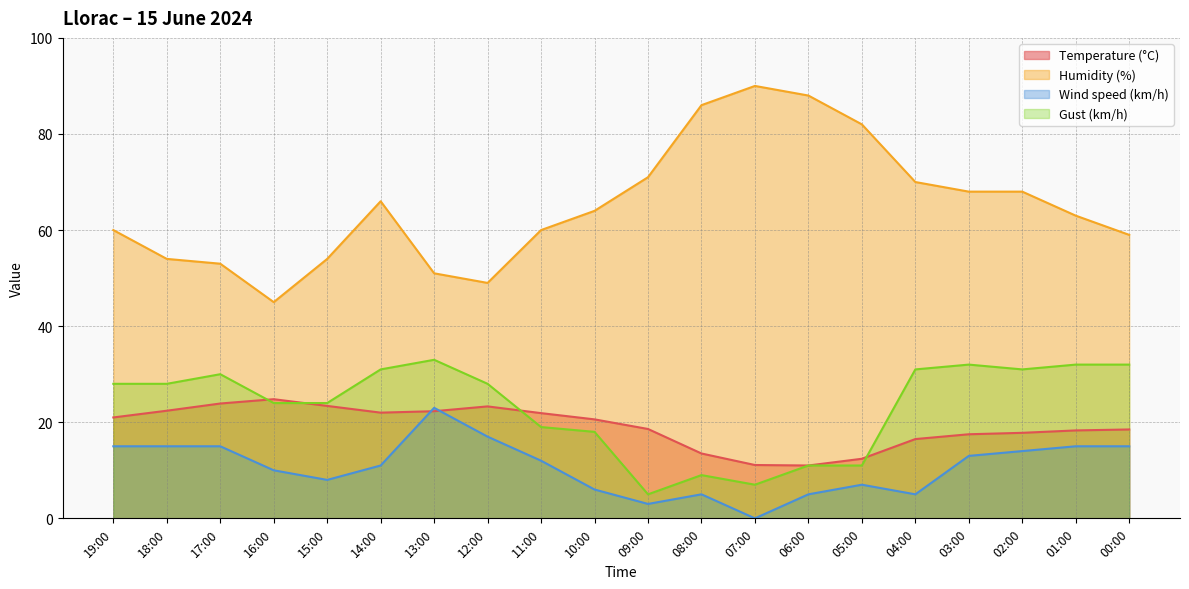

What is the maximum value shown in the chart?

90.0